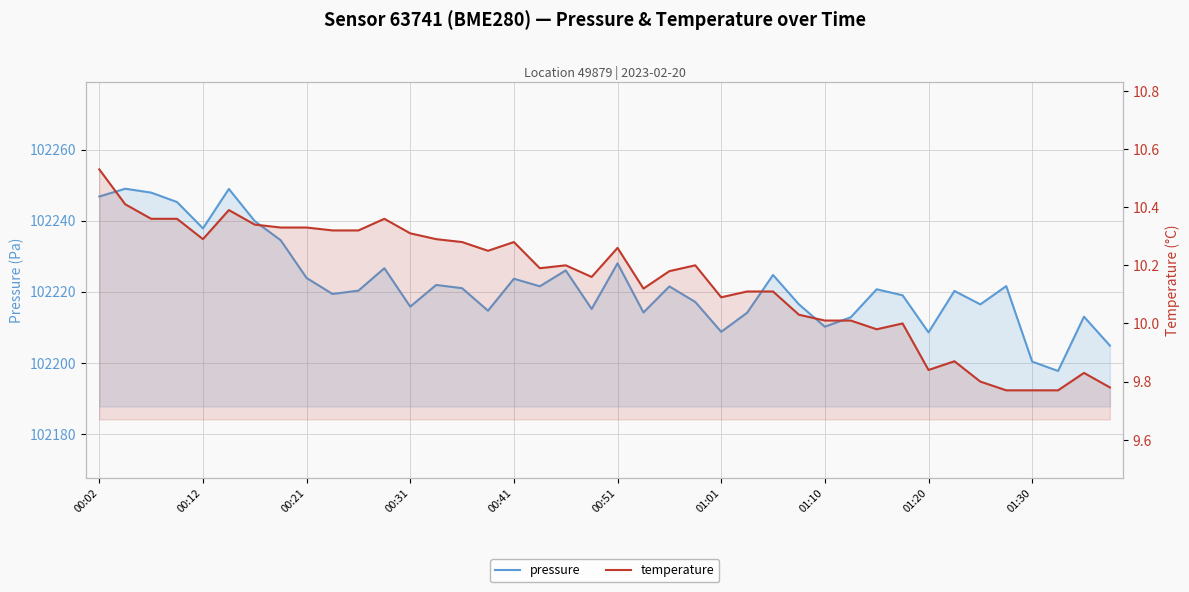

True or false: pressure has a value of 102216.4 at 27.

True